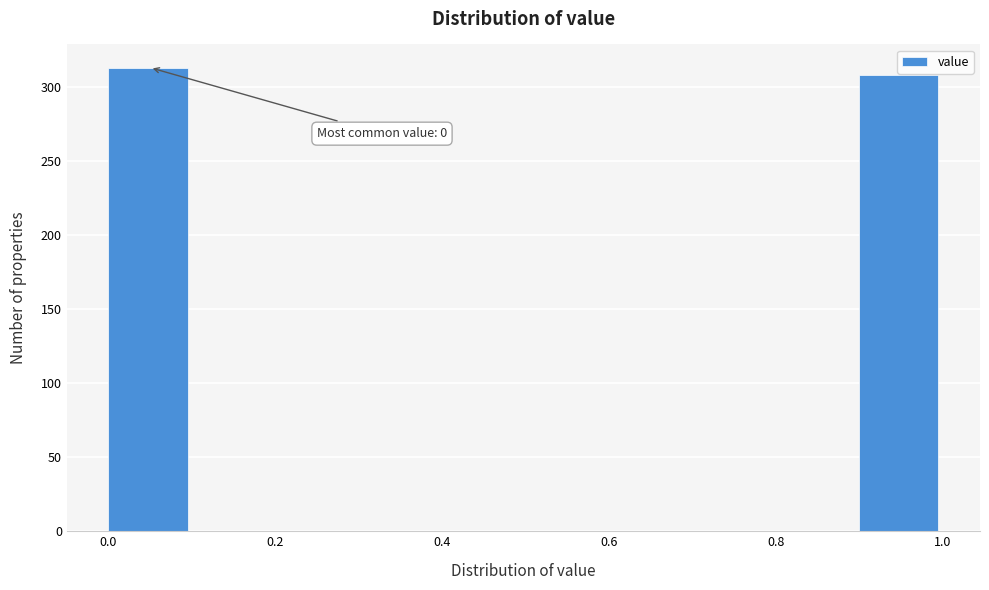

Which range on the x-axis has the tallest bar?

0.0 to 0.1